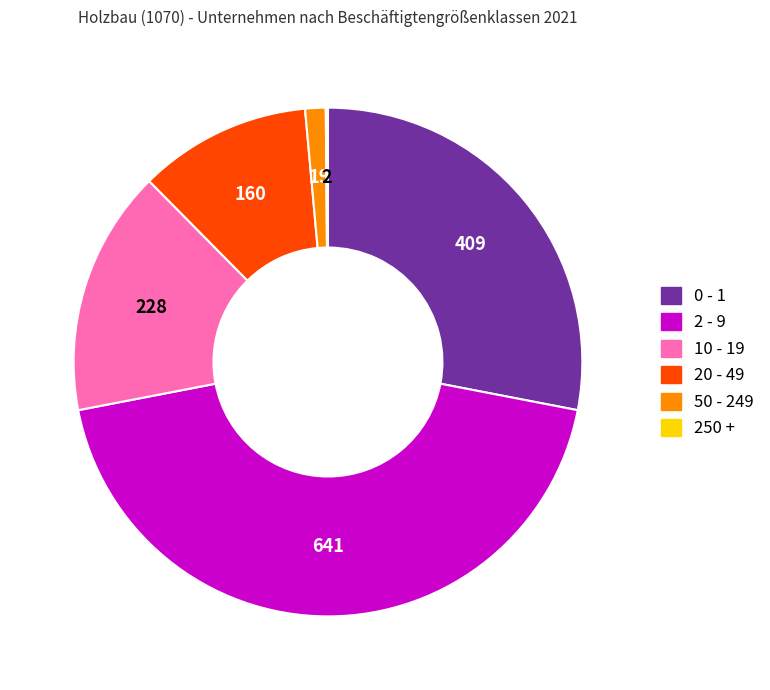

True or false: 10 - 19 accounts for 28% of the total.

False